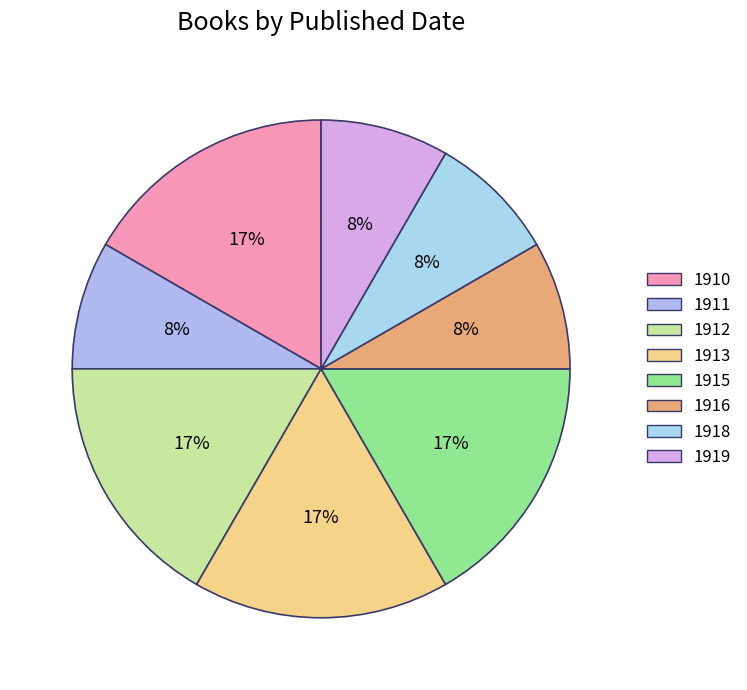

Which slice is the largest?

1910